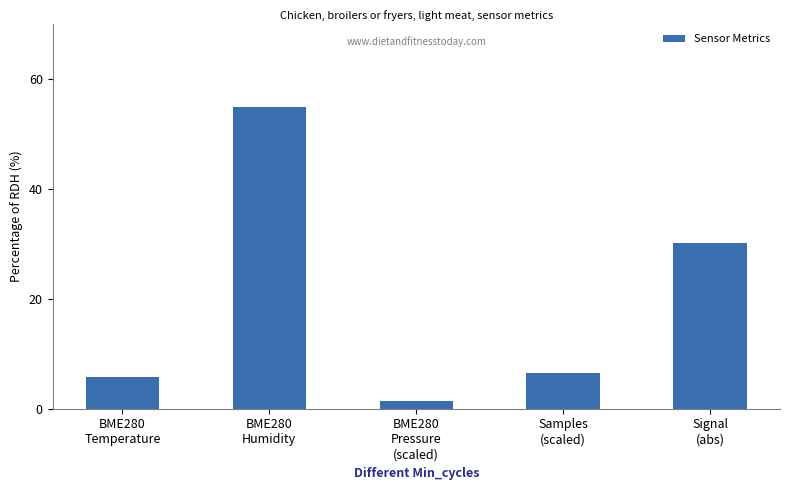

What is the greatest value displayed?

55.0